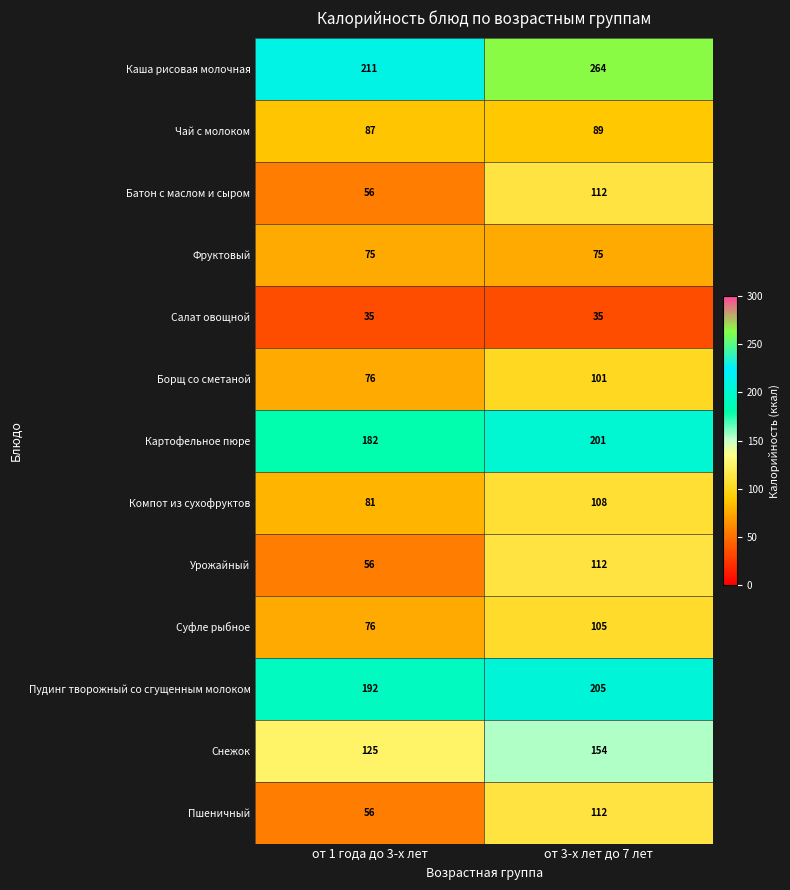

How many values in the Пудинг творожный со сгущенным молоком series are below 205?

1